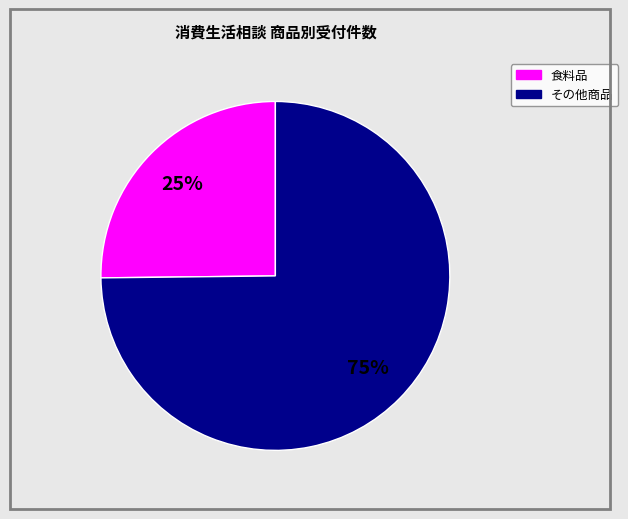

To the nearest percent, what is the difference between the largest and smallest slice percentages?

50%